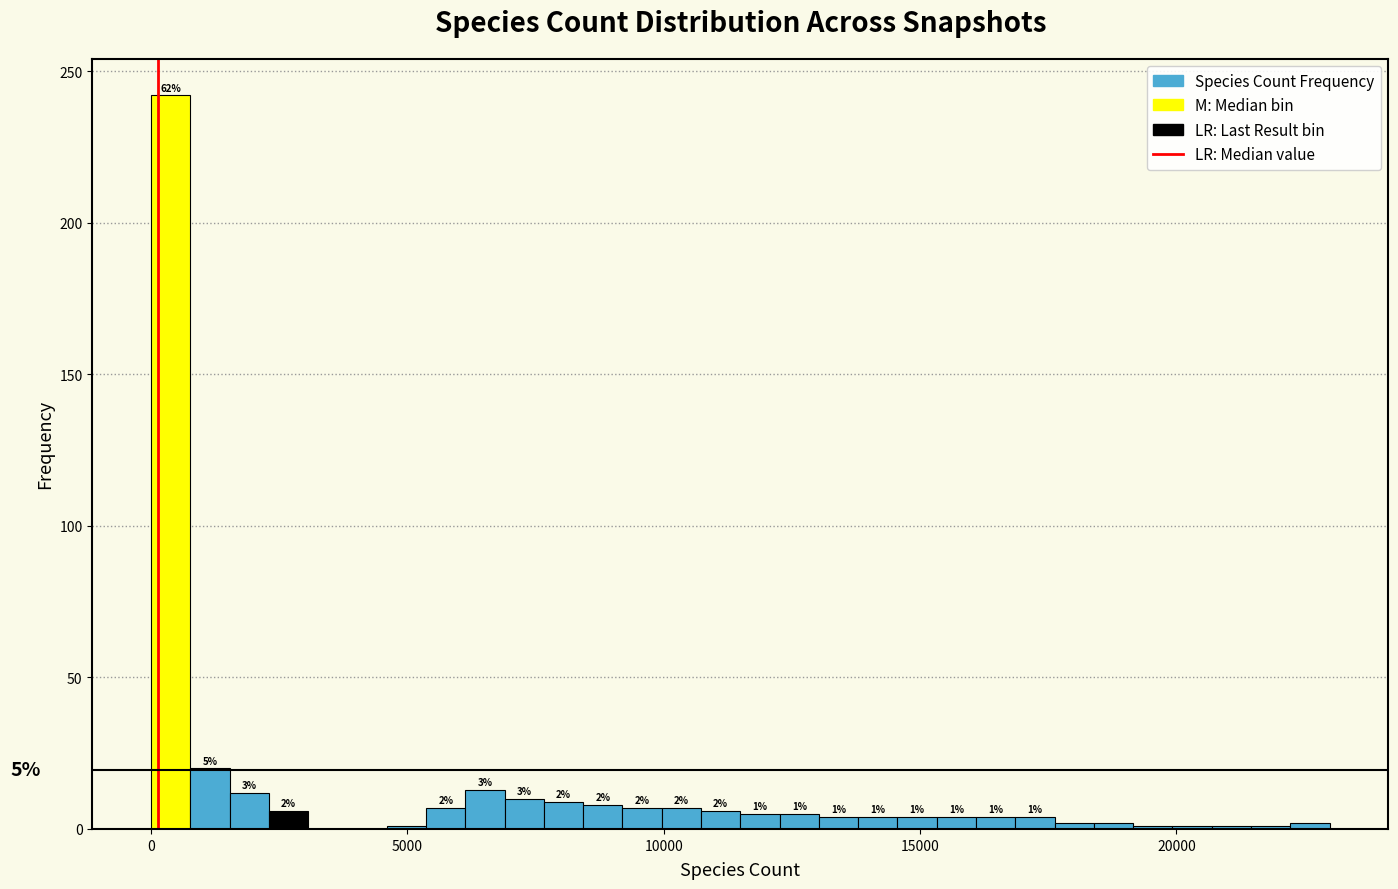

Around what value on the x-axis is the tallest bar? Give the approximate position of its centre, as read against the axis.

500